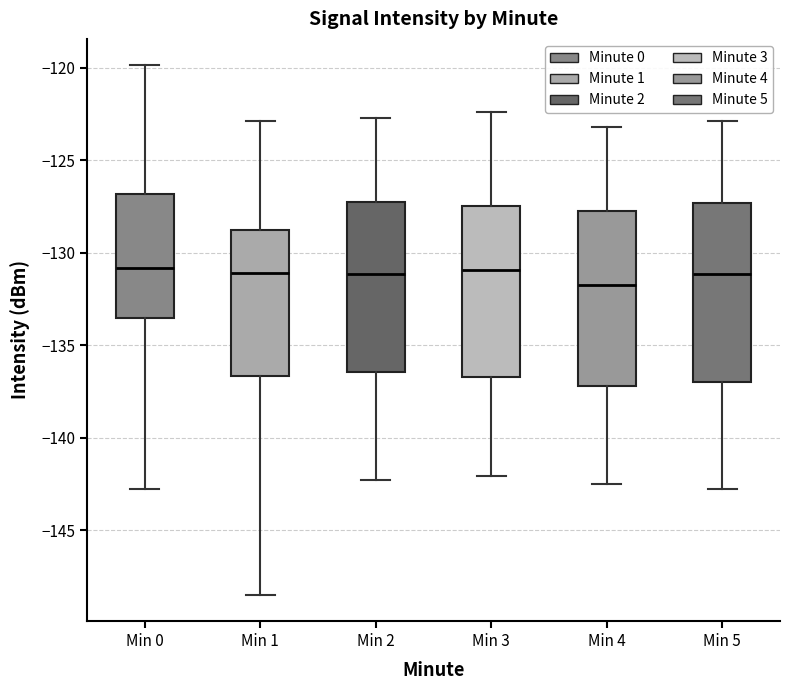

Where does the median line of the box for Min 5 sit on the y-axis? The values are not printed on the chart, so give them approximately, as read against the axis.

-131.0